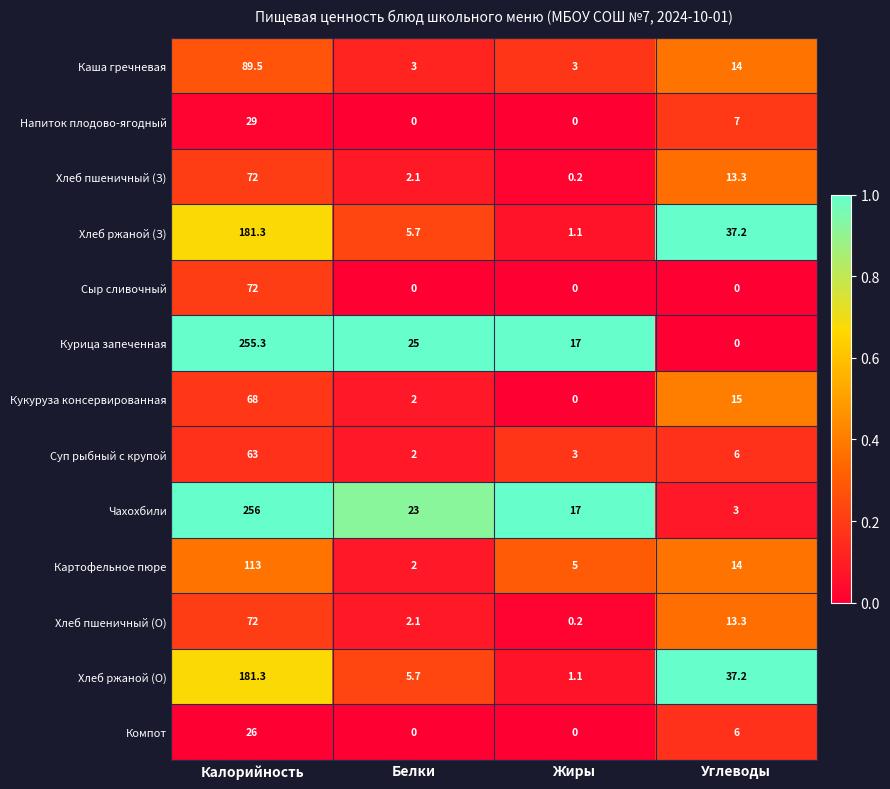

Between Калорийность and Белки, which series saw the biggest shift?

Чахохбили